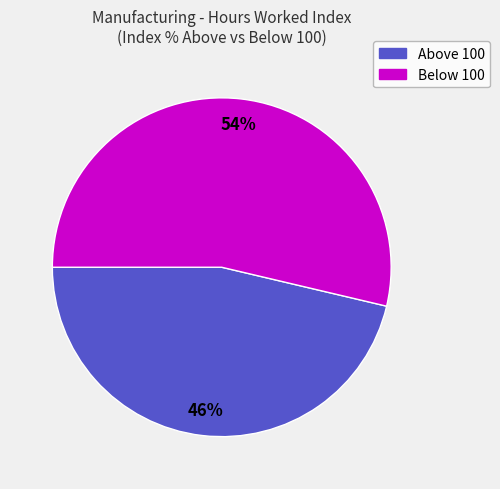

To the nearest percent, what is the average slice percentage?

50%